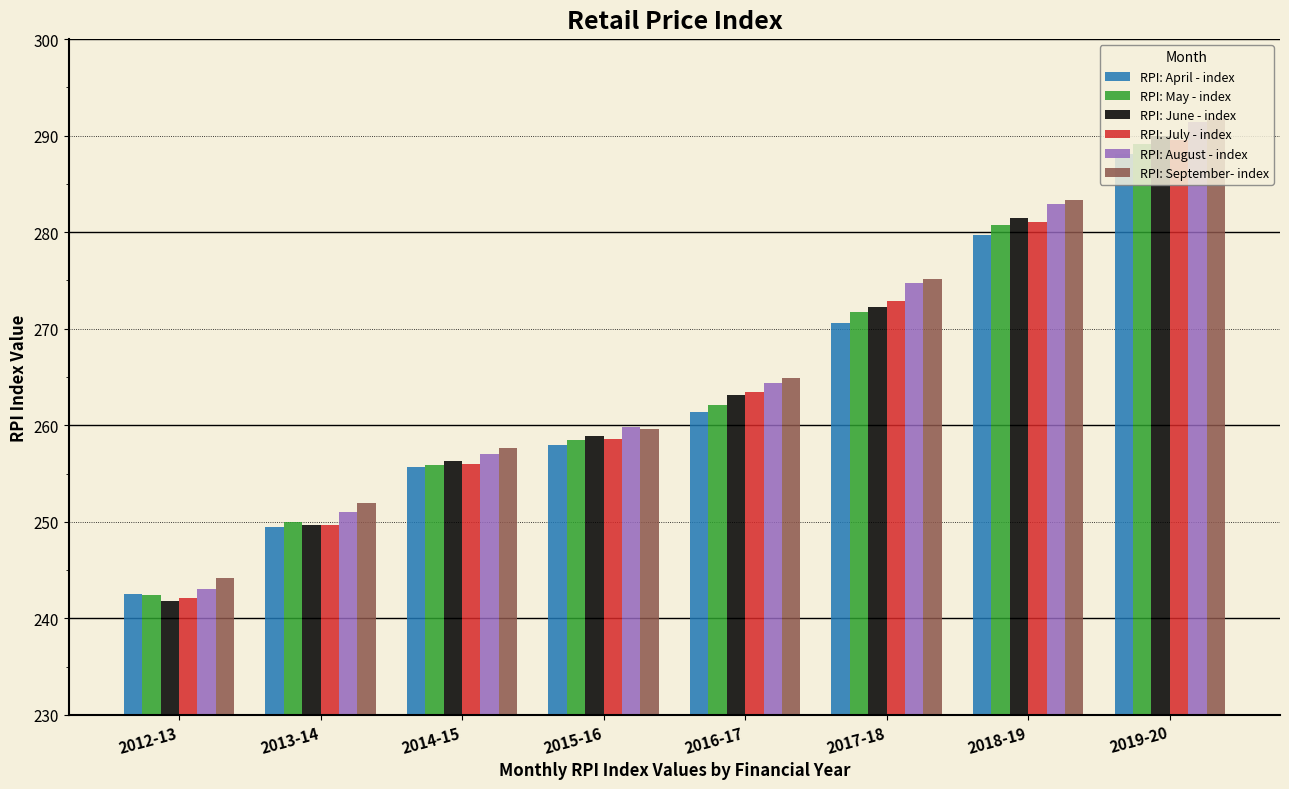

Which category has the highest value in the RPI: May - index series?

2019-20